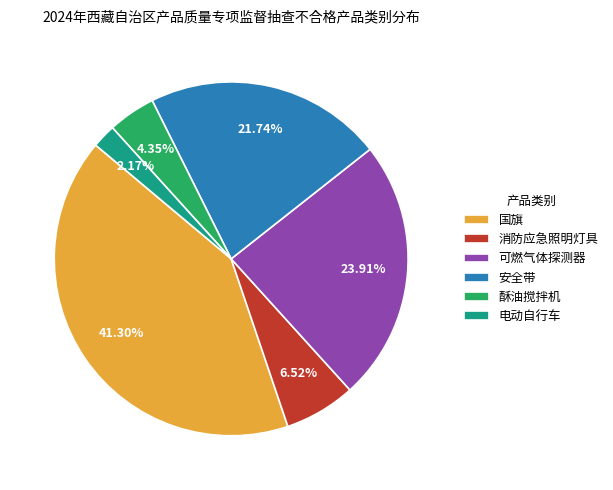

Does 消防应急照明灯具 represent more than half of the total?

No